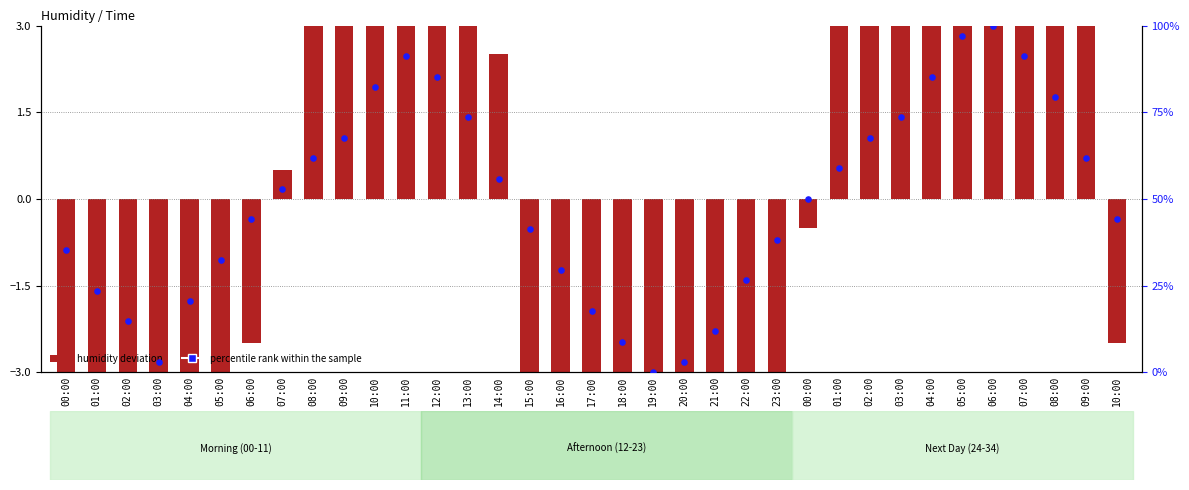

Is the value of percentile rank within the sample at 01:00 greater than the value of humidity deviation at 07:00?

Yes